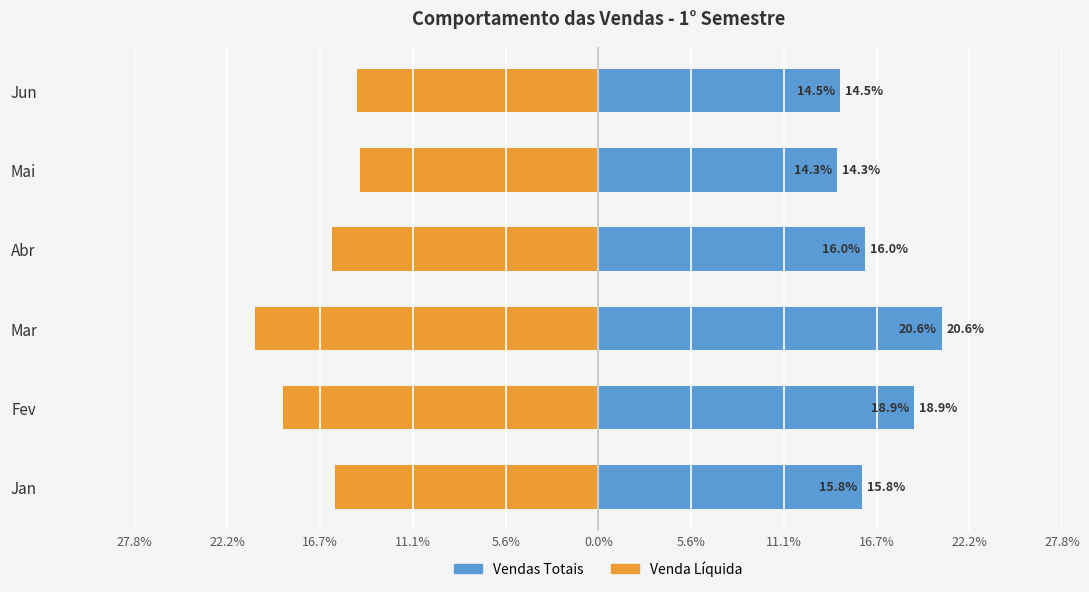

How many groups of bars are there?

6